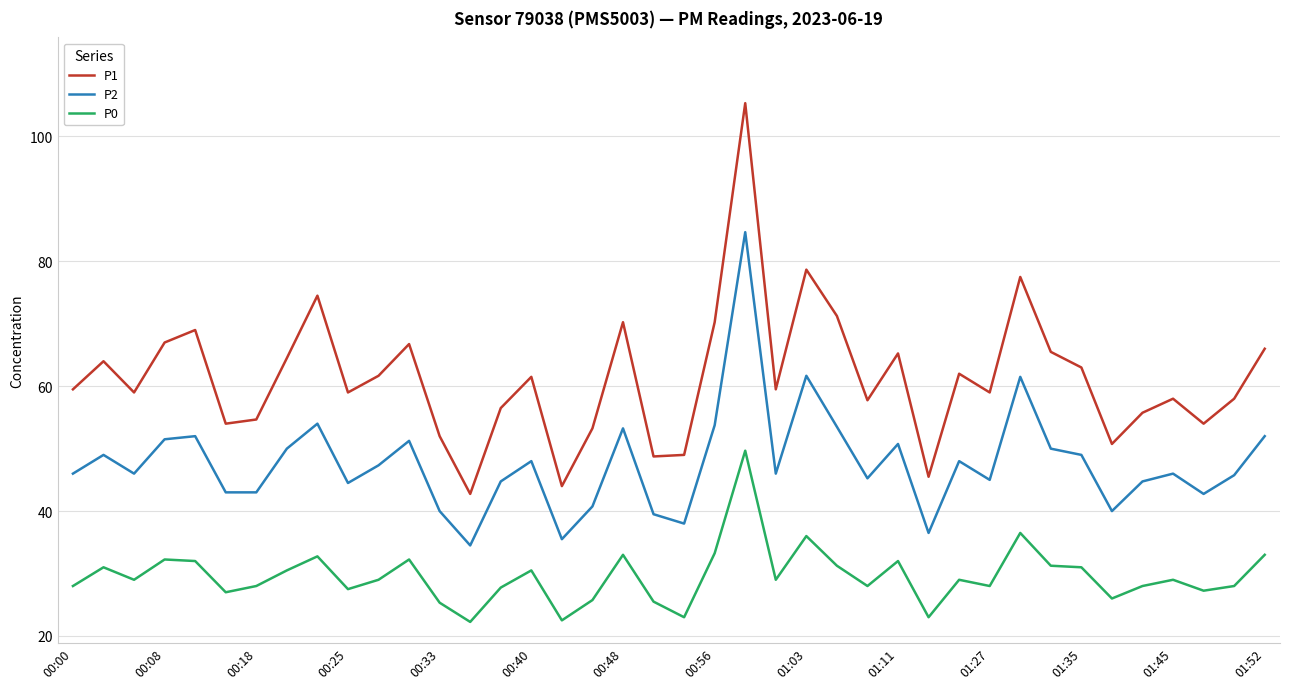

What is the highest value of the P2 series?

84.7